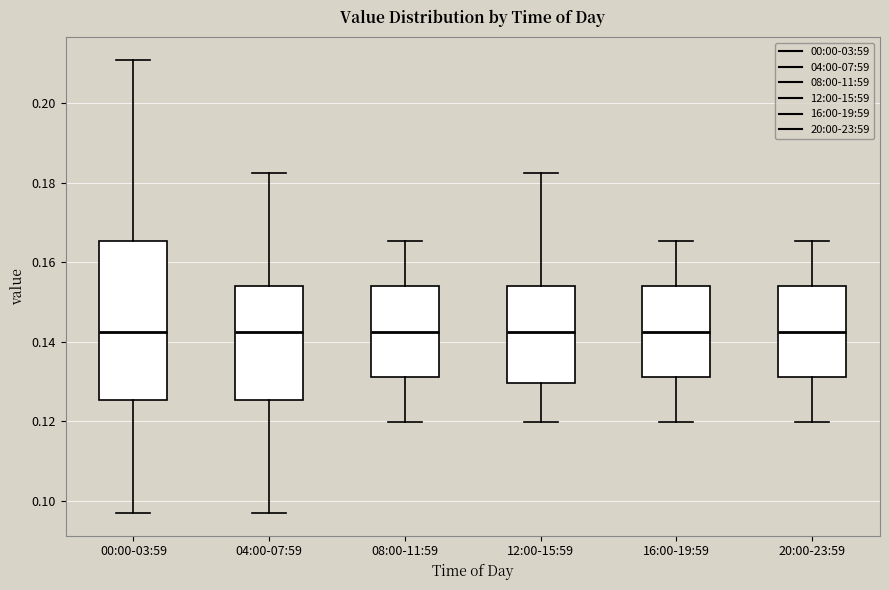

Reading left to right, read every box against the y-axis: the position of its median line, the range the box covers, and the ends of its whiskers. The values are not printed on the chart, so give them approximately, as read against the axis.

00:00-03:59: median 0.142, box 0.126 to 0.166, whiskers 0.096 to 0.210
04:00-07:59: median 0.142, box 0.126 to 0.154, whiskers 0.096 to 0.182
08:00-11:59: median 0.142, box 0.132 to 0.154, whiskers 0.120 to 0.166
12:00-15:59: median 0.142, box 0.130 to 0.154, whiskers 0.120 to 0.182
16:00-19:59: median 0.142, box 0.132 to 0.154, whiskers 0.120 to 0.166
20:00-23:59: median 0.142, box 0.132 to 0.154, whiskers 0.120 to 0.166